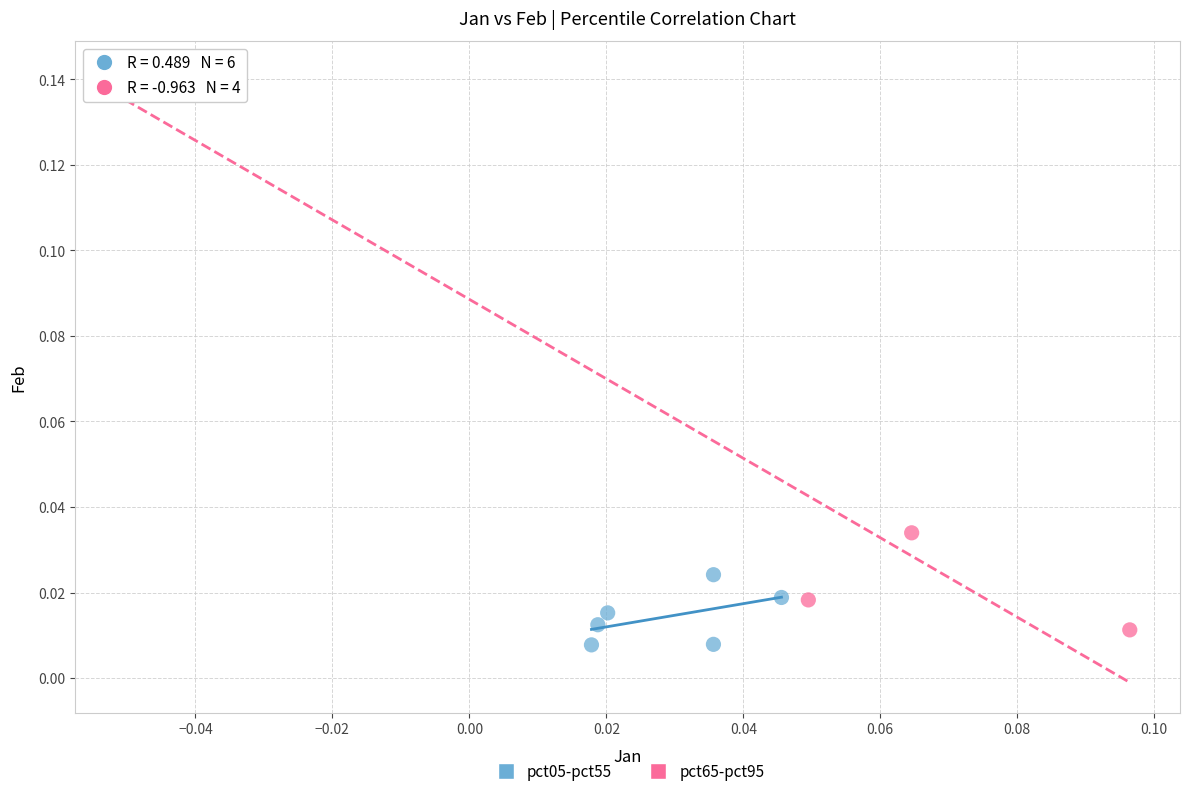

Which series has the largest Y range (max minus min)?

pct65-pct95